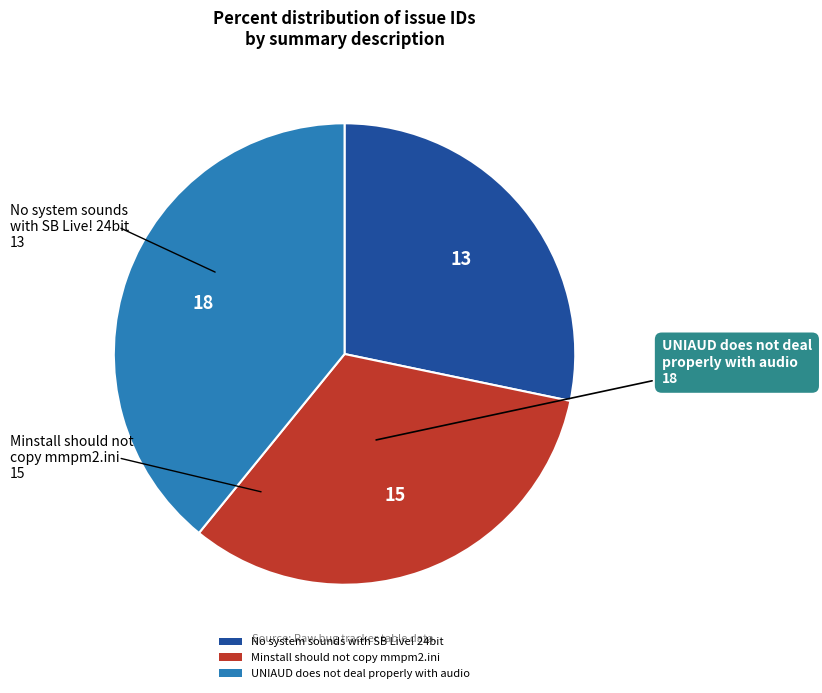

Count the number of slices in the pie.

3